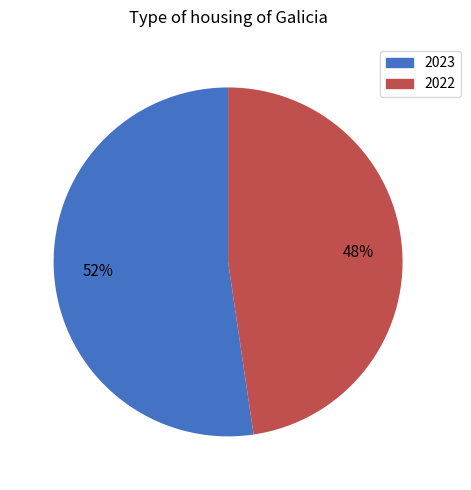

Which slice represents more than half of the pie?

2023